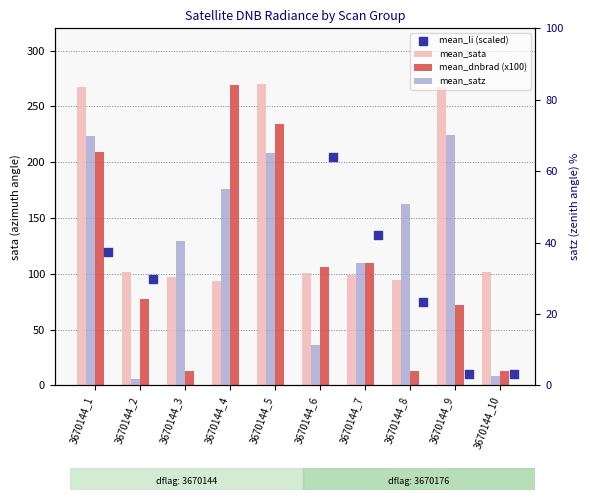

At which category is the sum across all series the highest?

3670144_5